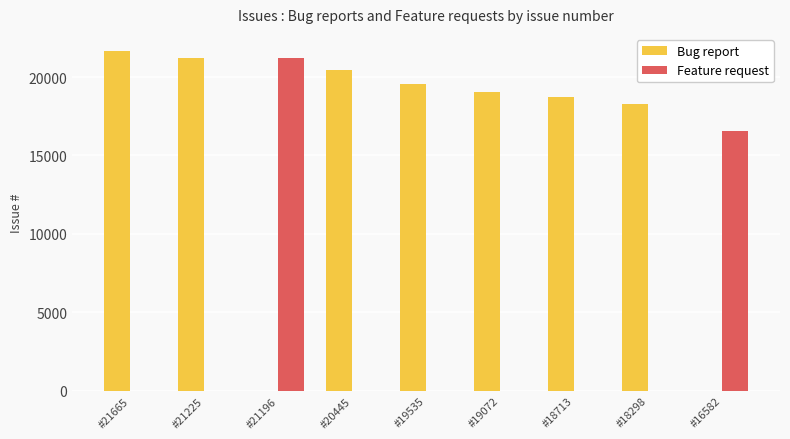

The value of Bug report at #19535 is 19535. True or false?

True